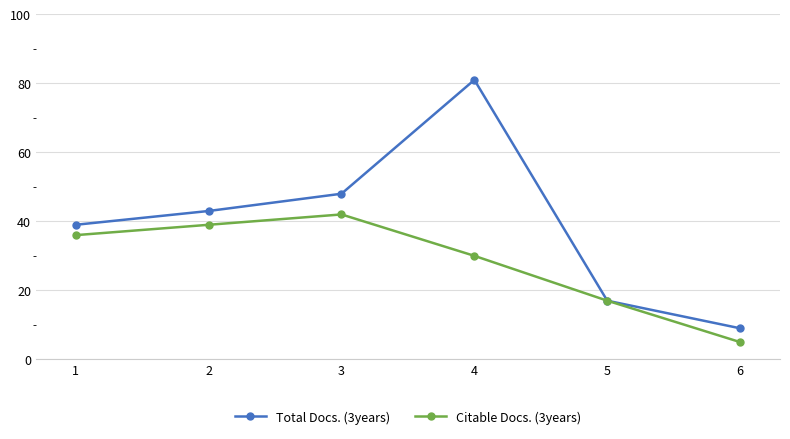

Reading right to left, extract all data points from this chart.

Total Docs. (3years): 6=9	5=17	4=81	3=48	2=43	1=39
Citable Docs. (3years): 6=5	5=17	4=30	3=42	2=39	1=36